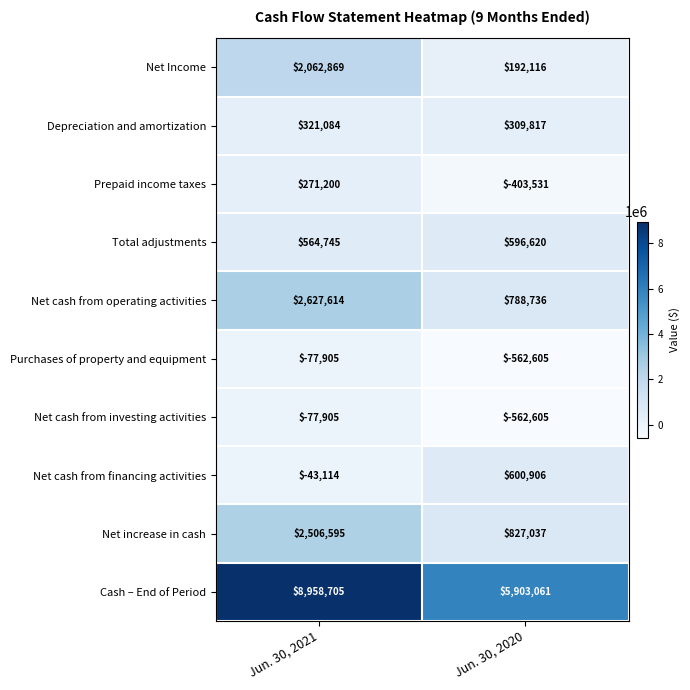

What is the difference between the highest and lowest values at Jun. 30, 2020?

6465666